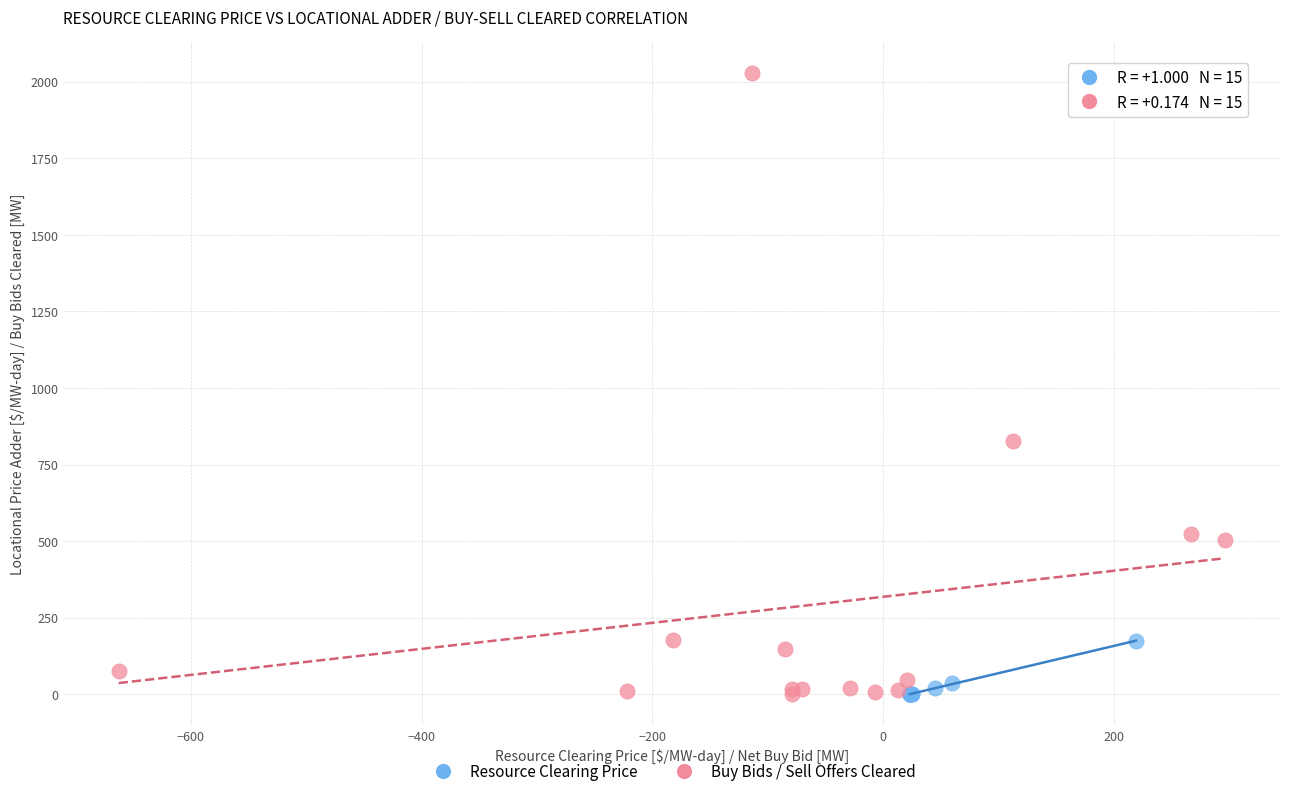

Which series has the largest Y range (max minus min)?

Buy Bids / Sell Offers Cleared